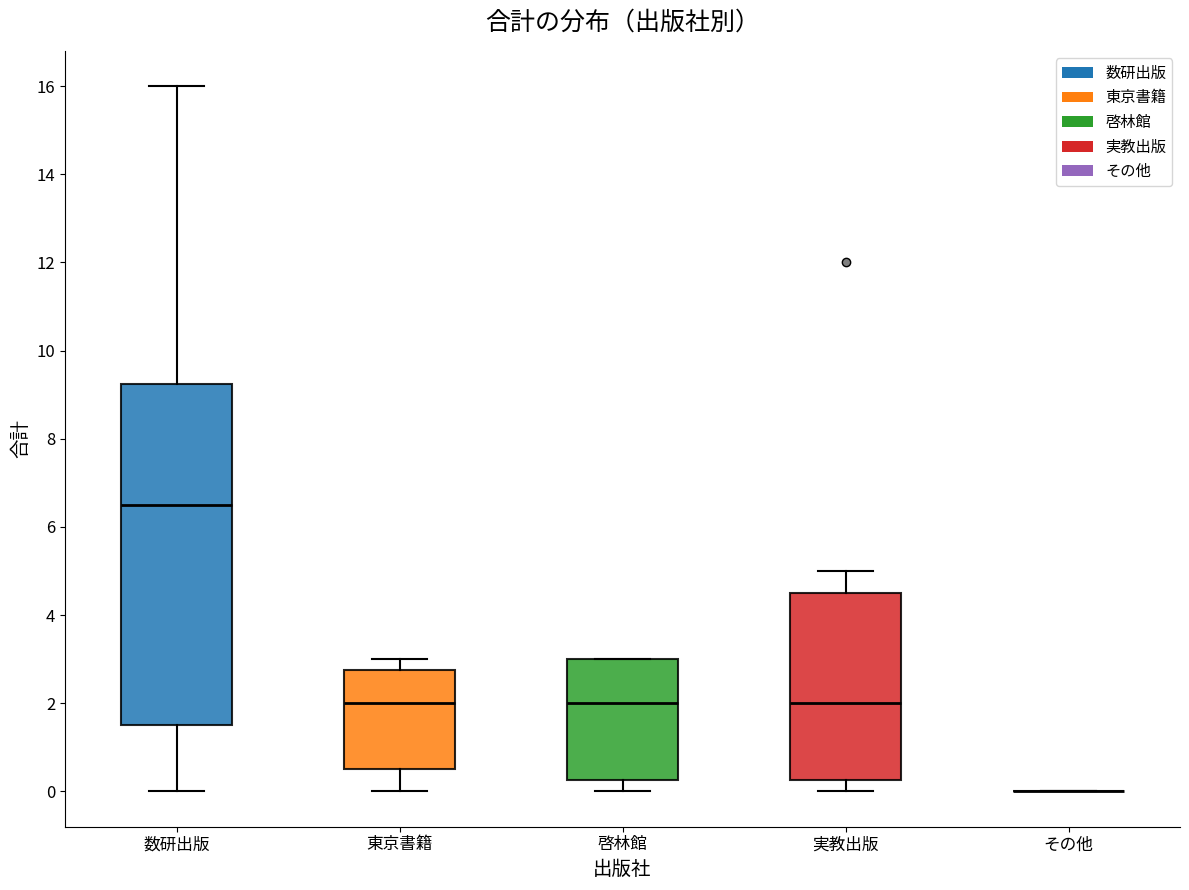

Reading left to right, transcribe this box plot: for each box, give where its median line is, the range the box spans, and where its two whiskers end, as read against the y-axis. The values are not printed on the chart, so give them approximately, as read against the axis.

数研出版: median 6.6, box 1.6 to 9.2, whiskers 0.0 to 16.0
東京書籍: median 2.0, box 0.6 to 2.8, whiskers 0.0 to 3.0
啓林館: median 2.0, box 0.2 to 3.0, whiskers 0.0 to 3.0
実教出版: median 2.0, box 0.2 to 4.6, whiskers 0.0 to 5.0
その他: box collapsed to a line at 0.0, whiskers 0.0 to 0.0